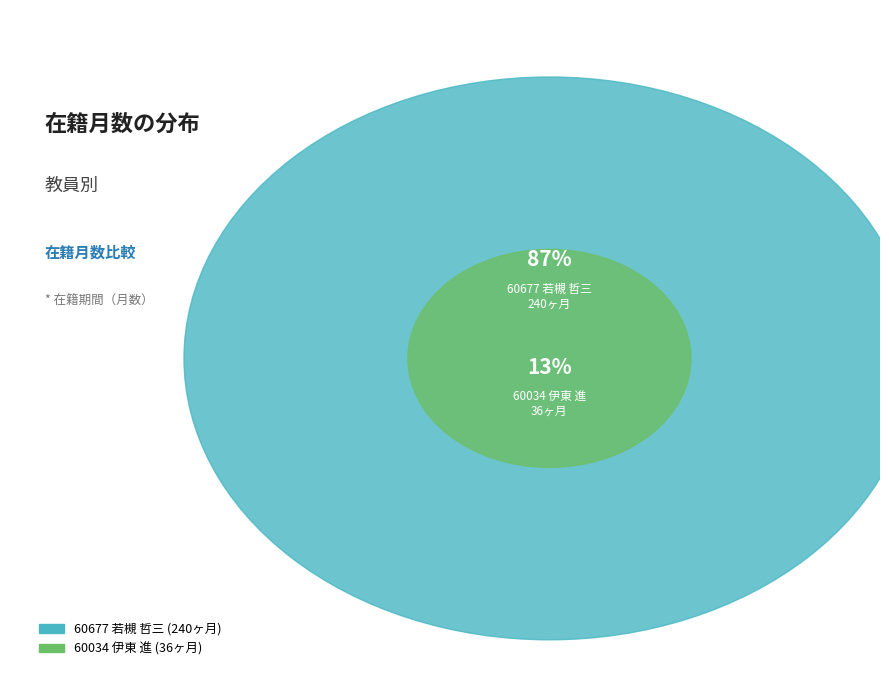

To the nearest percent, what is the combined percentage of 60677 若槻 哲三 and 60034 伊東 進?

100%